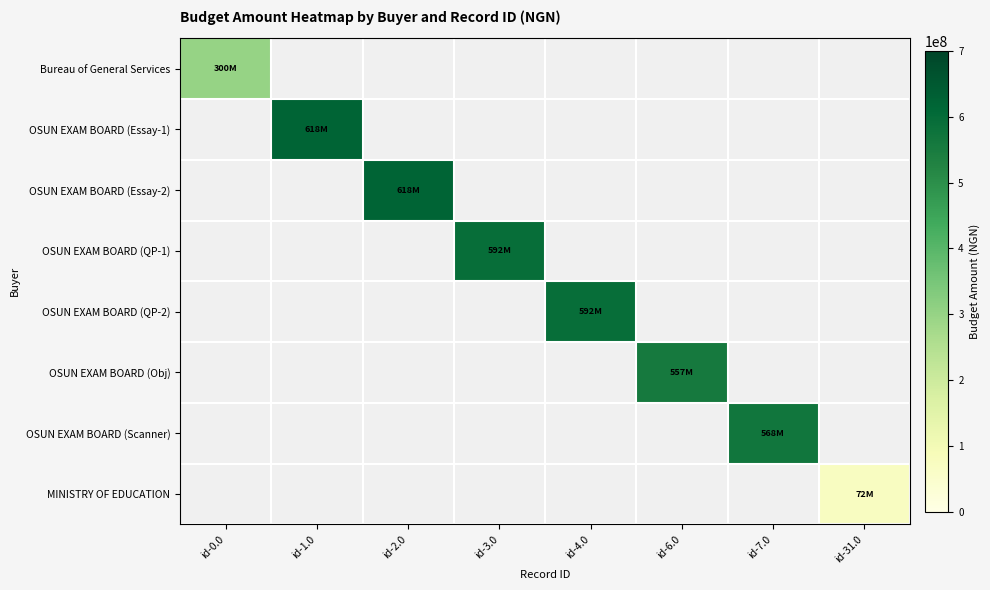

What is the difference between the highest and lowest values at id-7.0?

568500000